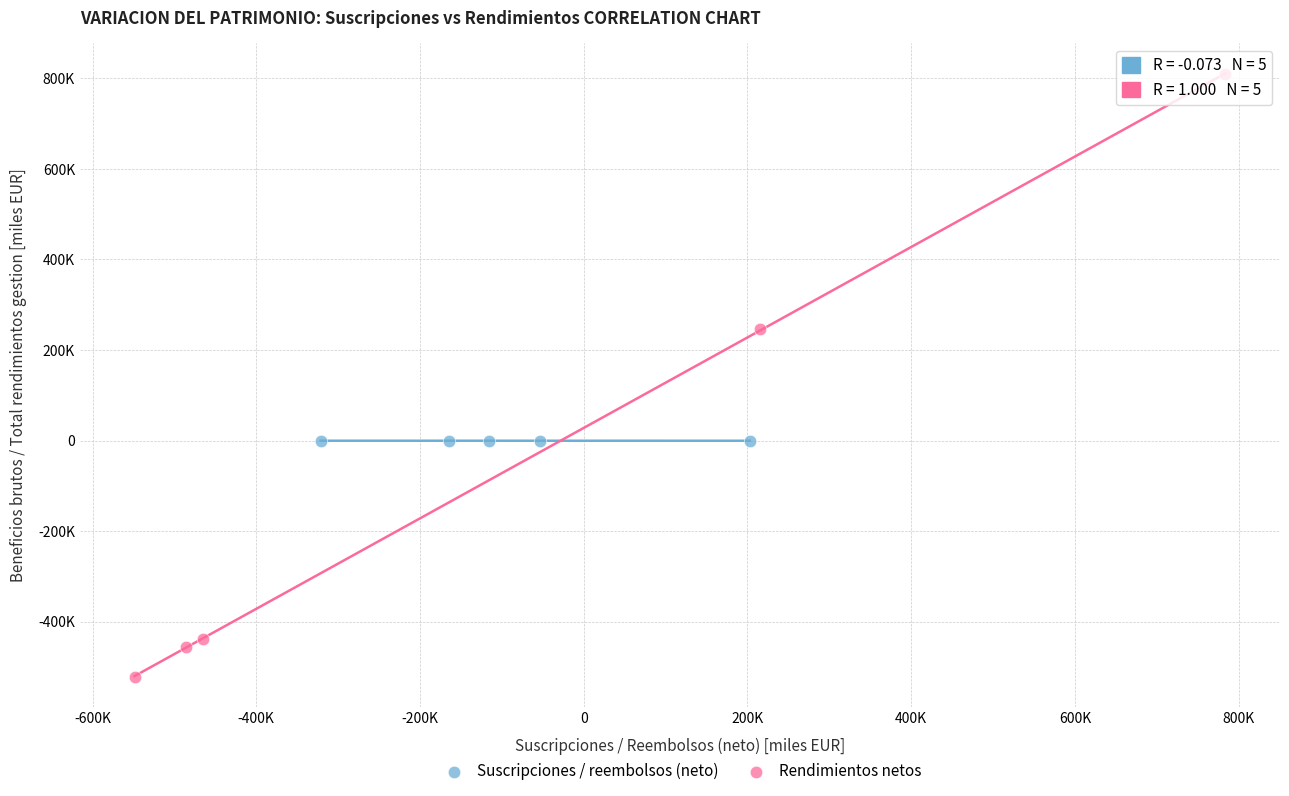

Which series contains the lowest Y value?

Rendimientos netos